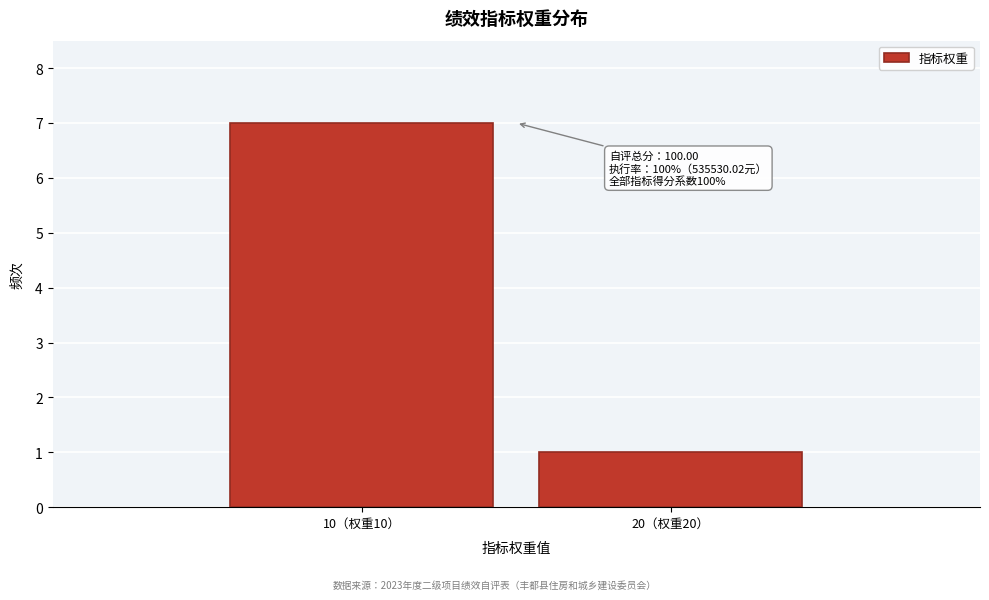

Reading left to right, transcribe all the data shown in this chart.

10（权重10）=7	20（权重20）=1